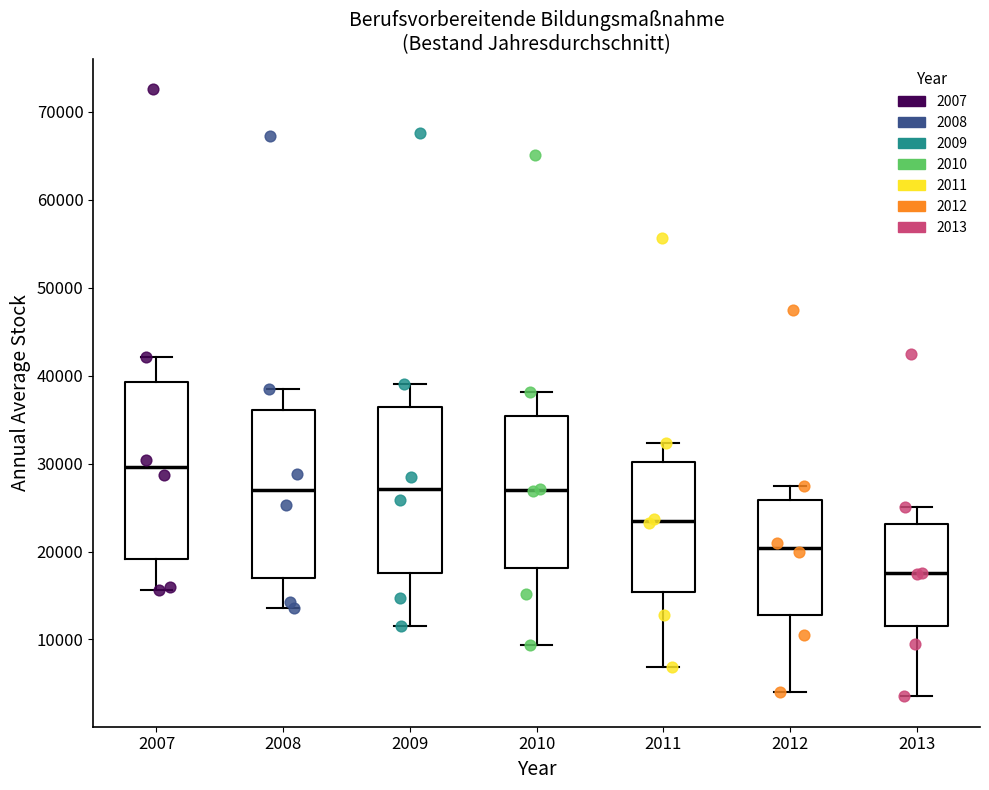

Reading left to right, read every box against the y-axis: the position of its median line, the range the box covers, and the ends of its whiskers. The values are not printed on the chart, so give them approximately, as read against the axis.

2007: median 30000, box 19000 to 39000, whiskers 16000 to 42000
2008: median 27000, box 17000 to 36000, whiskers 14000 to 39000
2009: median 27000, box 18000 to 36000, whiskers 12000 to 39000
2010: median 27000, box 18000 to 35000, whiskers 9000 to 38000
2011: median 23000, box 15000 to 30000, whiskers 7000 to 32000
2012: median 20000, box 13000 to 26000, whiskers 4000 to 27000
2013: median 18000, box 11000 to 23000, whiskers 4000 to 25000